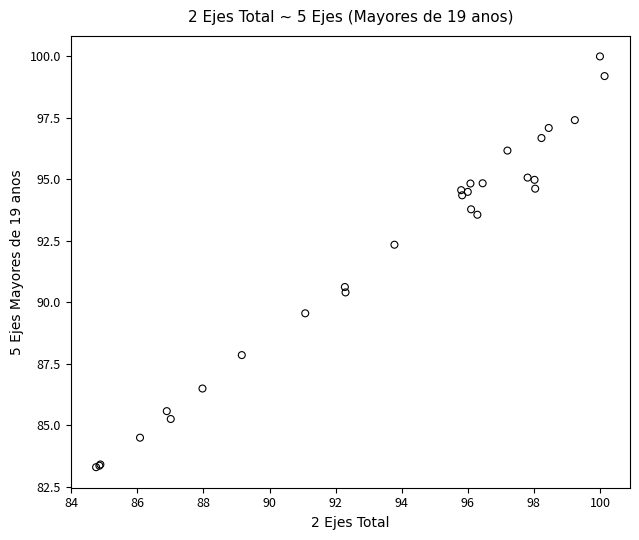

What Y value in the scatter plot is closest to 91?

90.6